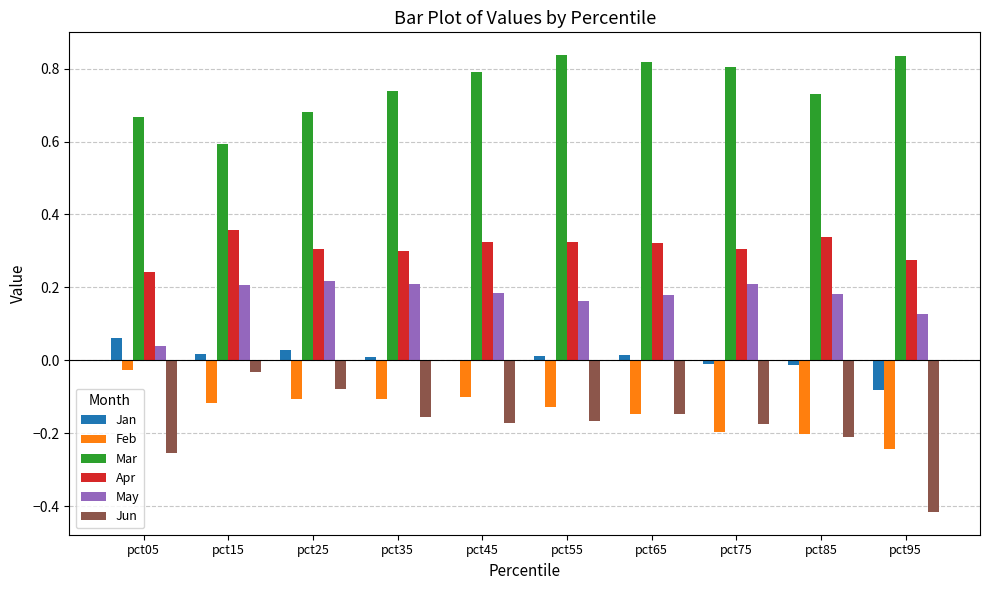

True or false: Mar has a value of 1.0 at pct85.

False